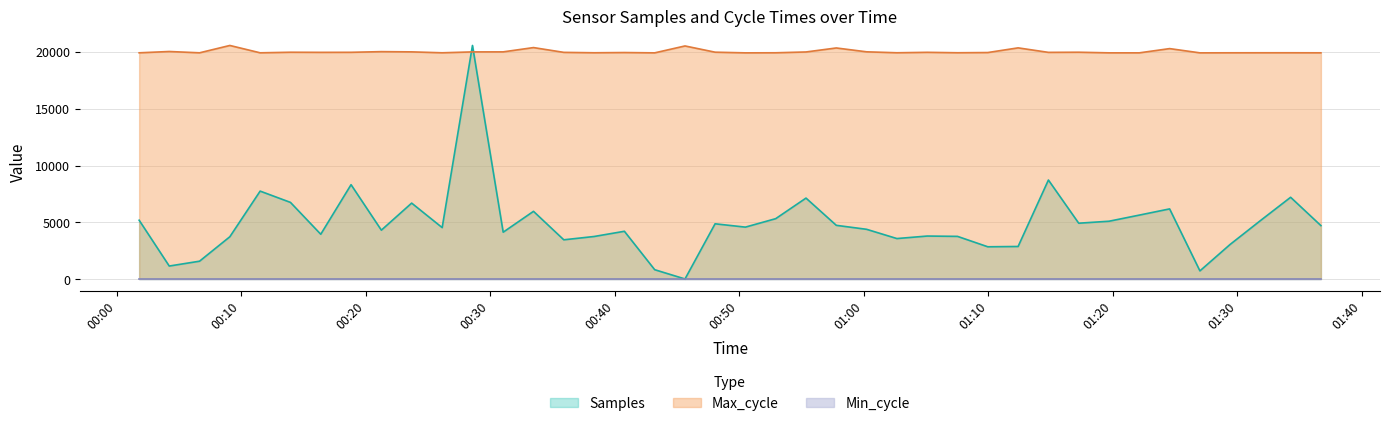

The value of Max_cycle at 2023/10/31 01:31:51 is 19928.0. True or false?

True